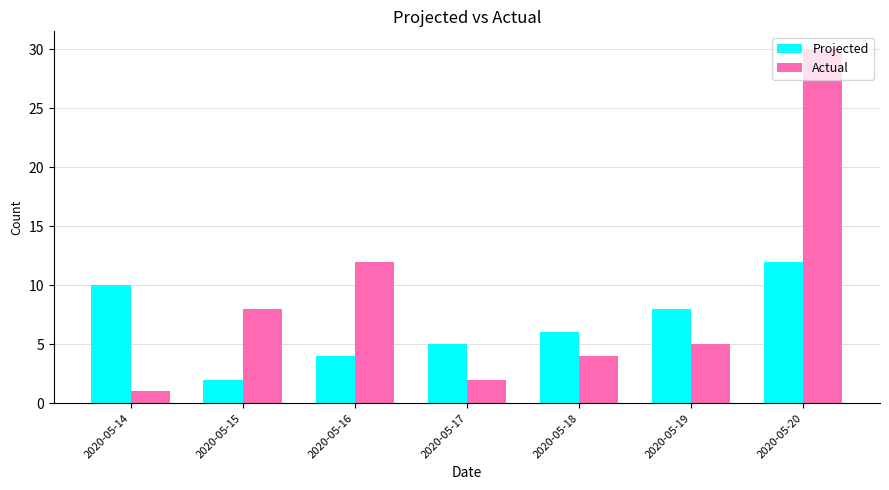

Does the chart contain any negative values?

No